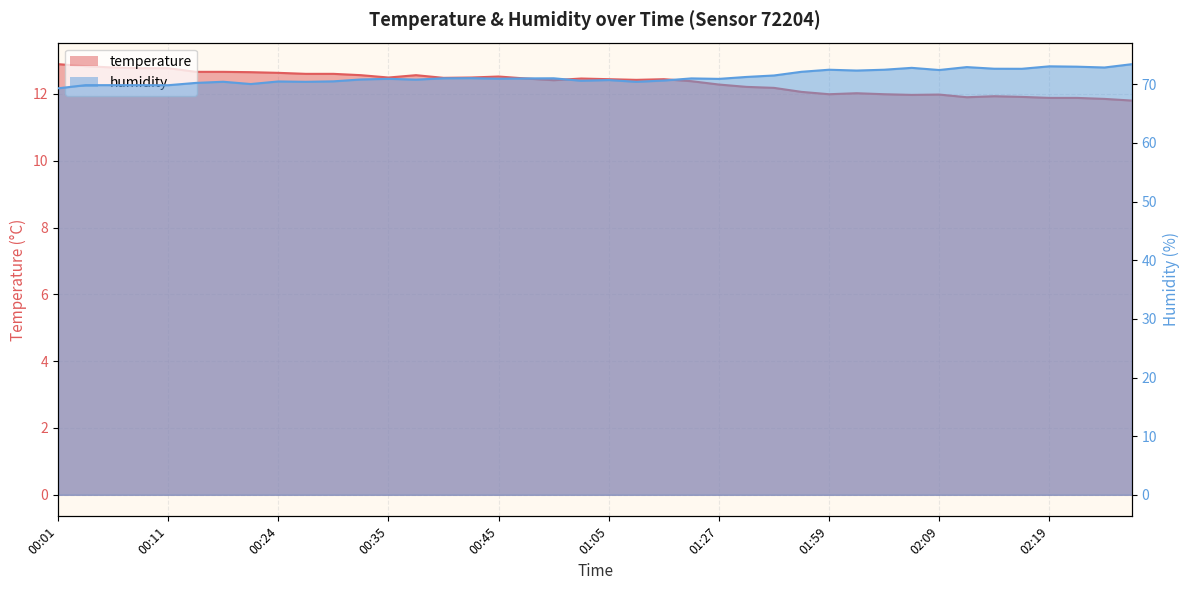

What is the maximum value shown in the chart?

73.4